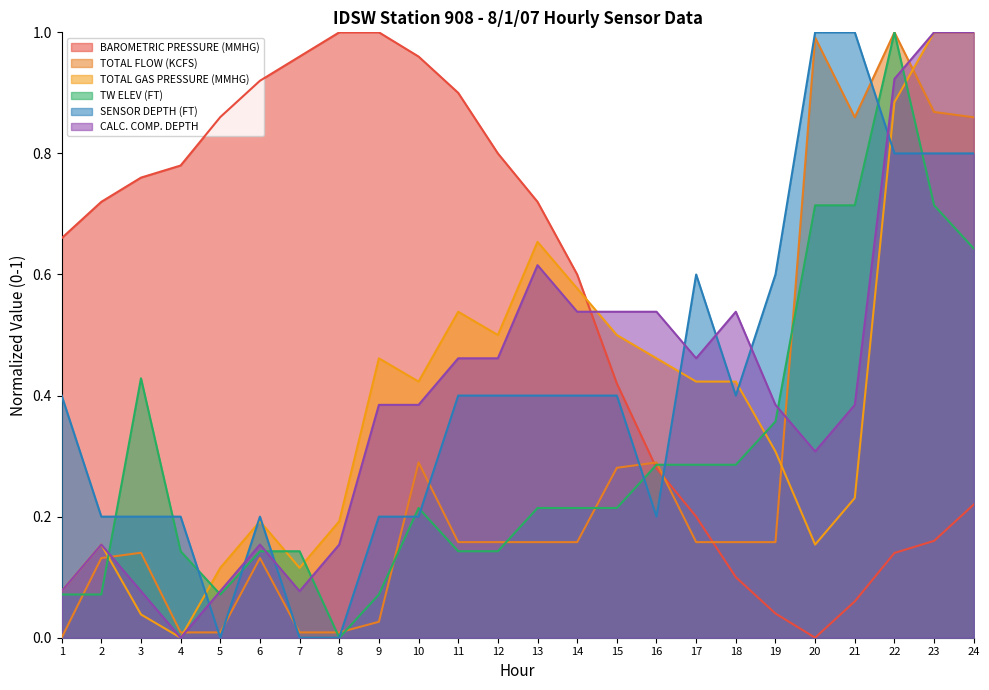

What is the difference between the highest and lowest values at 17?

0.4